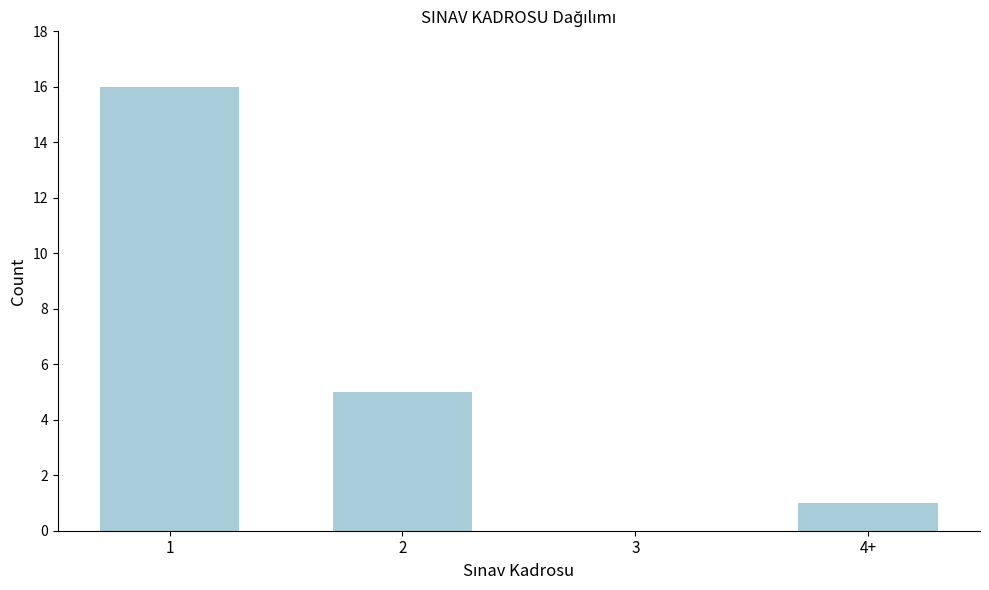

Reading right to left, transcribe all the data shown in this chart.

4+=1	3=0	2=5	1=16